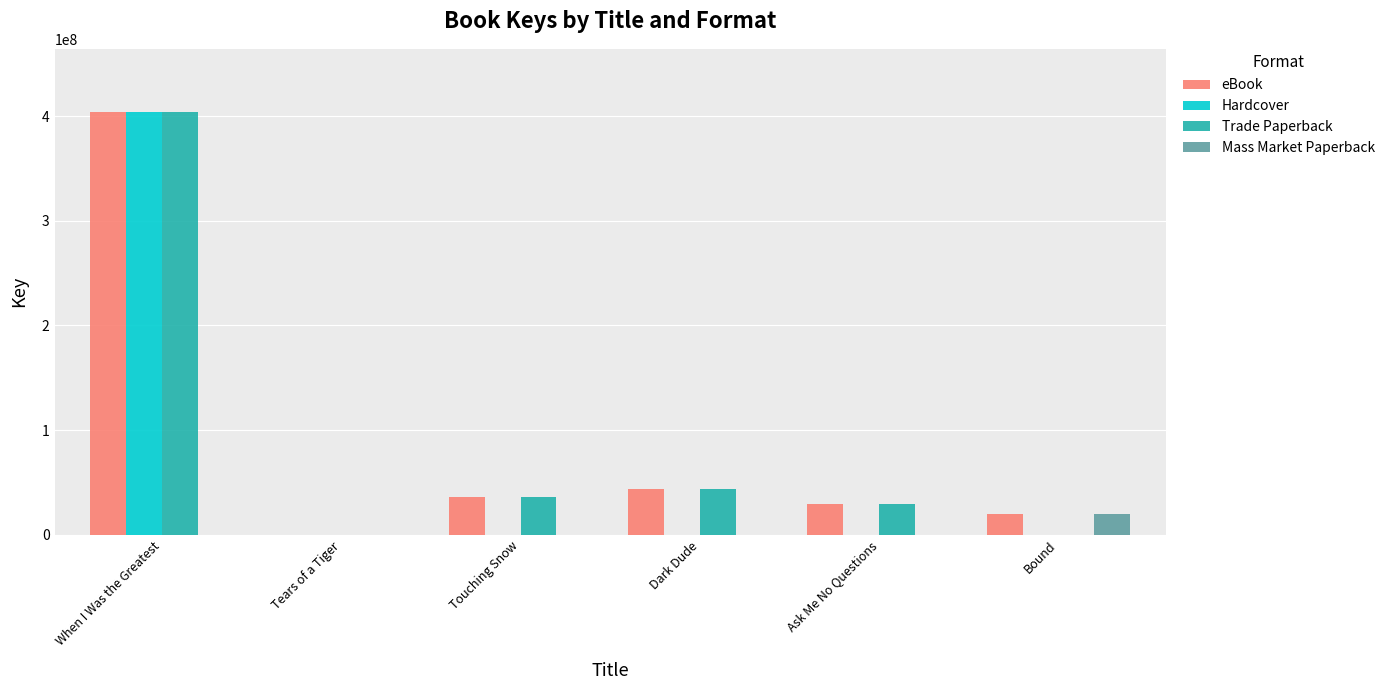

What is the sum of the Hardcover values at When I Was the Greatest and Dark Dude?

403685668